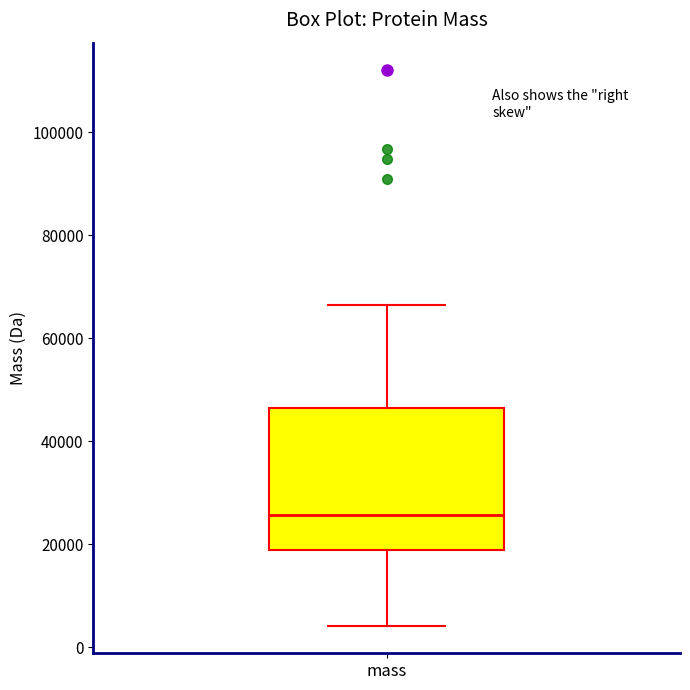

Transcribe this box plot: give where the median line is, the range the box spans, and where the two whiskers end, as read against the y-axis. The values are not printed on the chart, so give them approximately, as read against the axis.

median 26000, box 18000 to 46000, whiskers 4000 to 66000